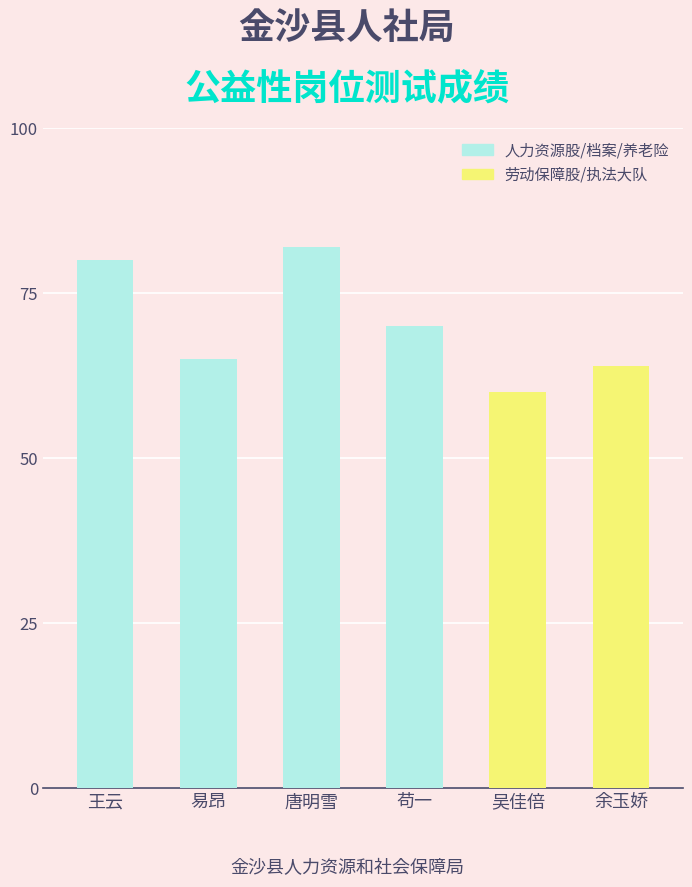

What is the label of the 4th bar from the right?

唐明雪